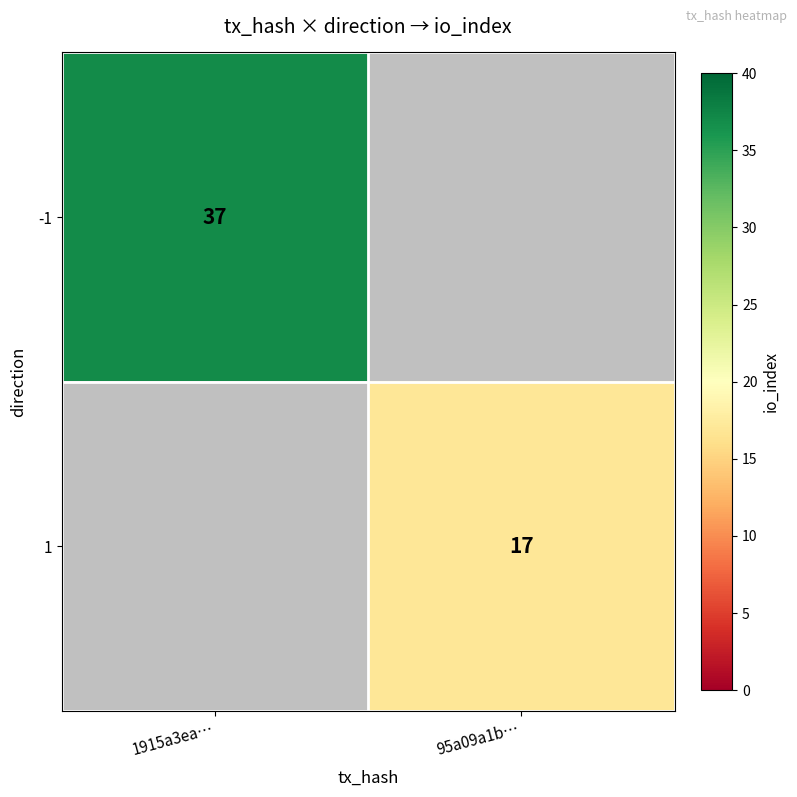

Is it true that 1 equals 4 at 95a09a1b…?

False